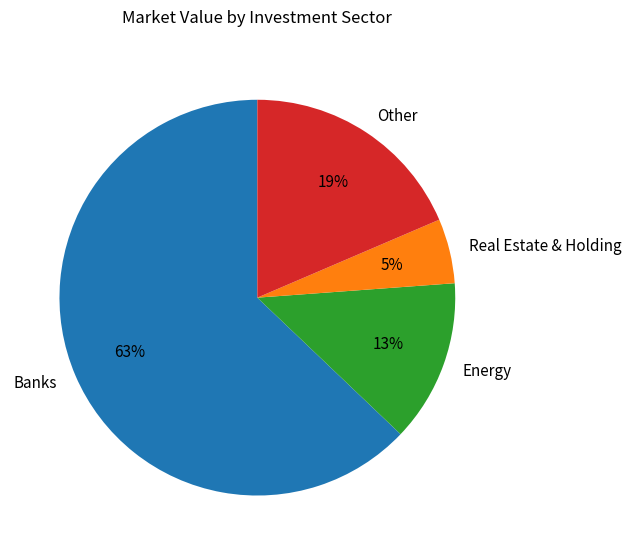

Is it true that Energy is 13% of the pie?

True